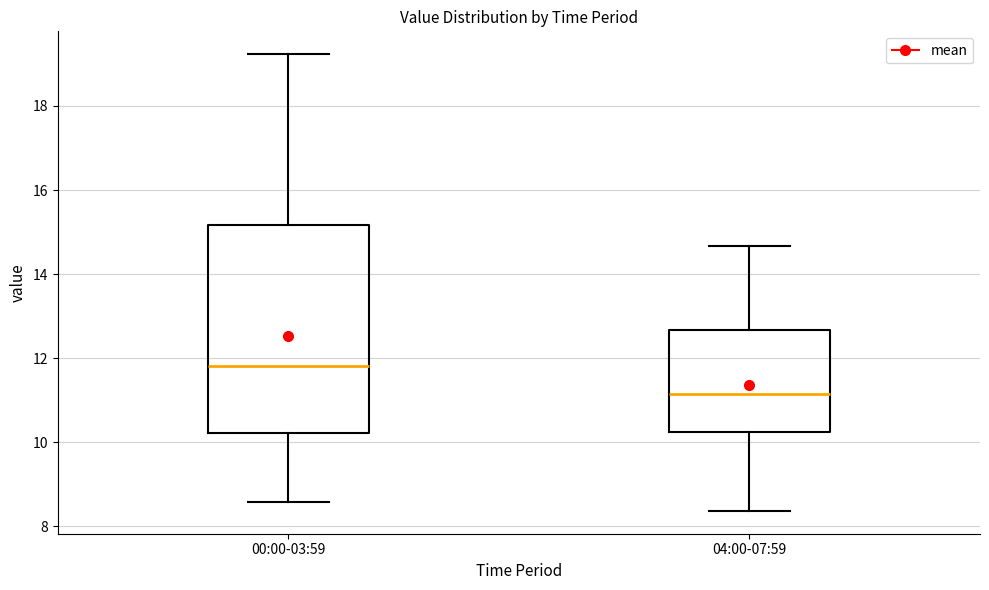

Comparing the boxes themselves (not the whiskers), which one is the tallest?

00:00-03:59